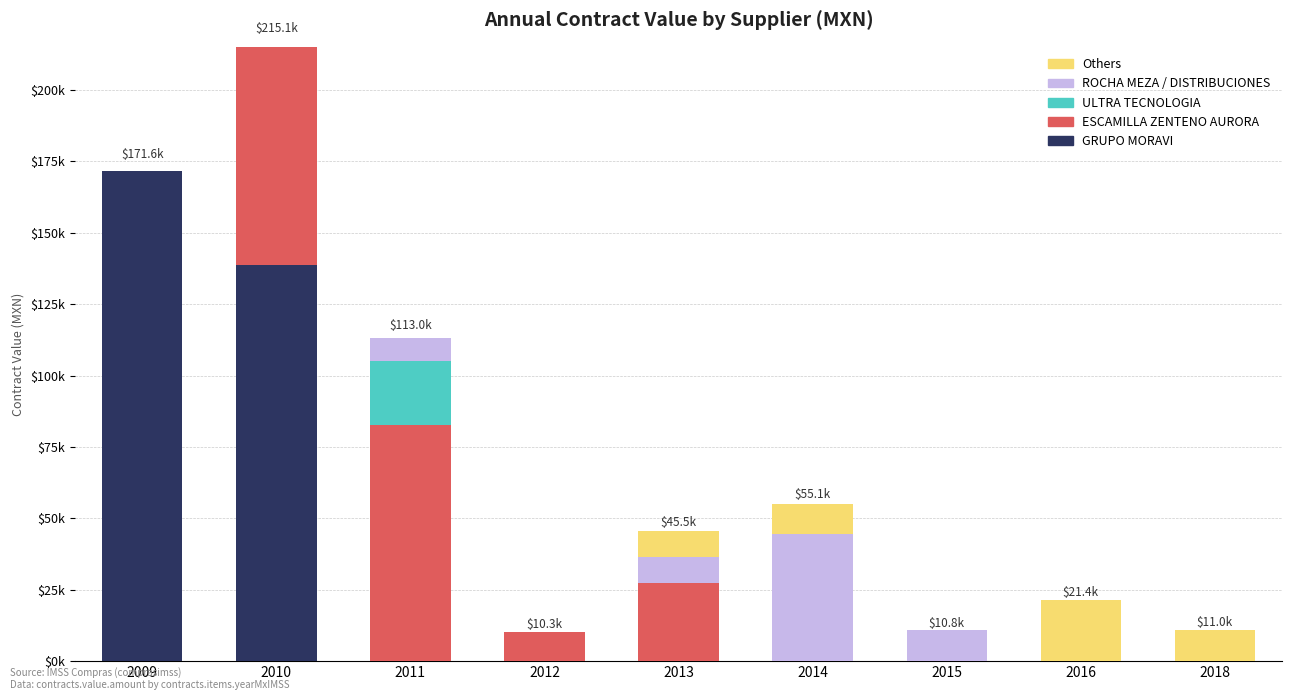

What is the sum of the Others values at 2018 and 2016?

32451.0